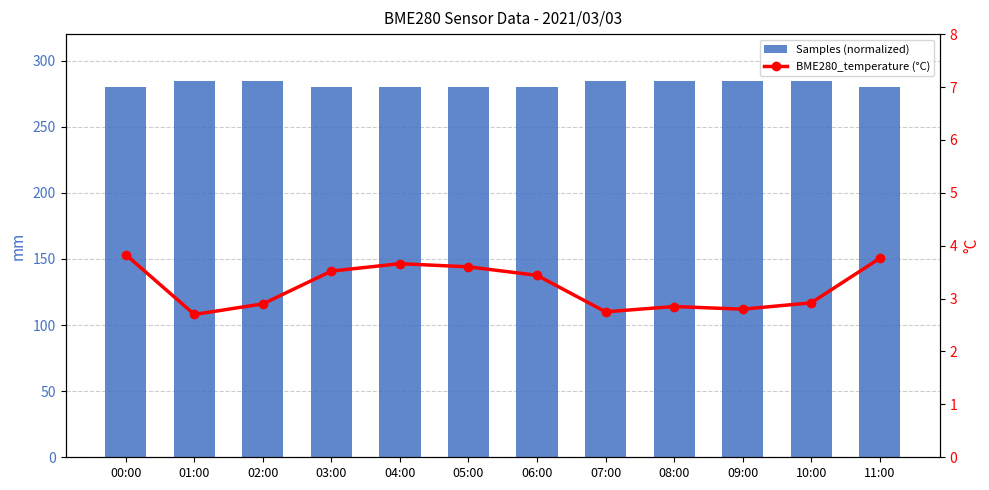

The value of Samples (normalized) at 06:00 is 478.9. True or false?

False